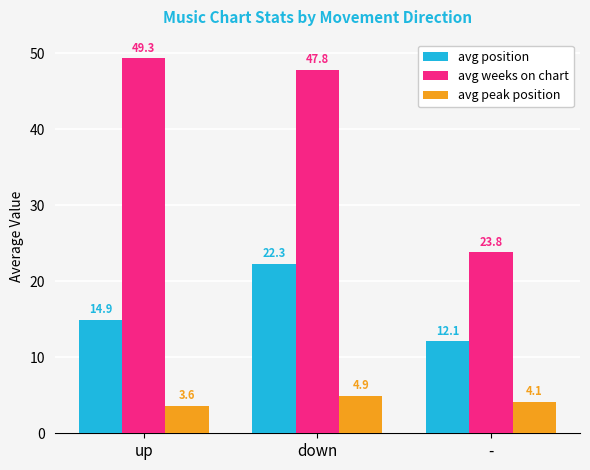

At which category is the sum across all series the highest?

down